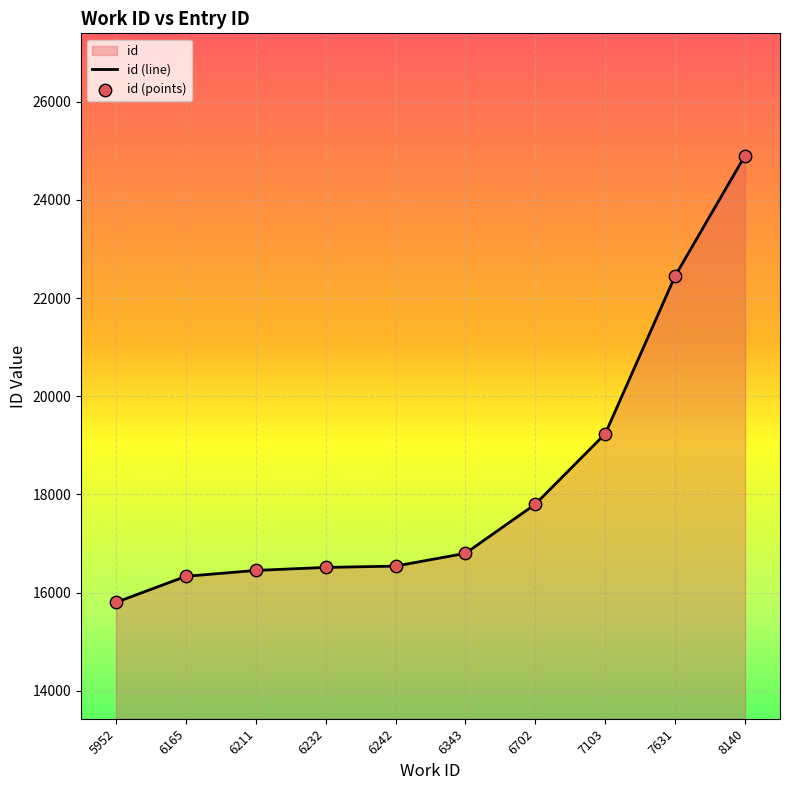

At which category is the sum across all series the highest?

8140